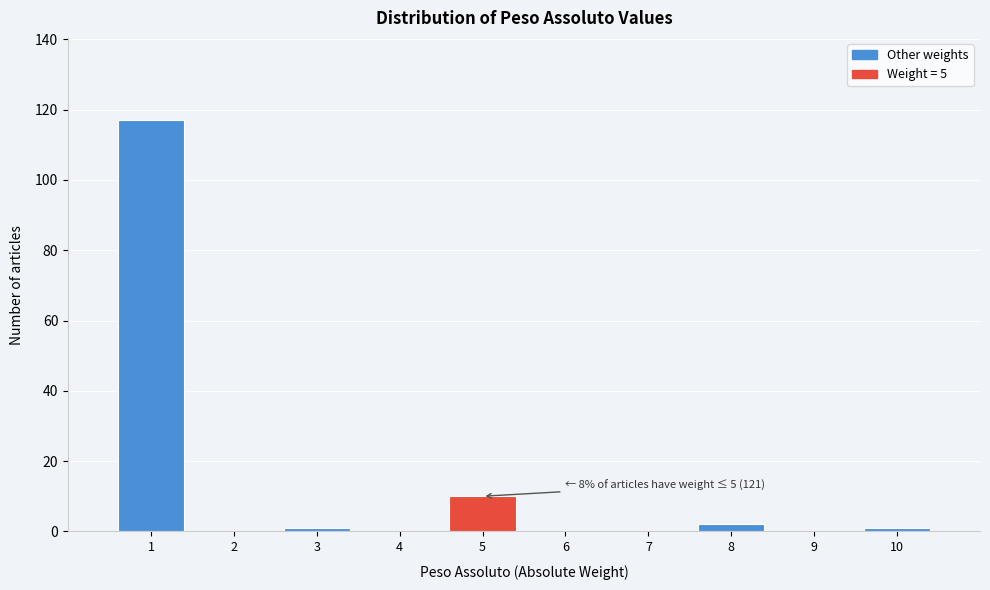

Which range on the x-axis has the tallest bar?

0.5 to 1.5